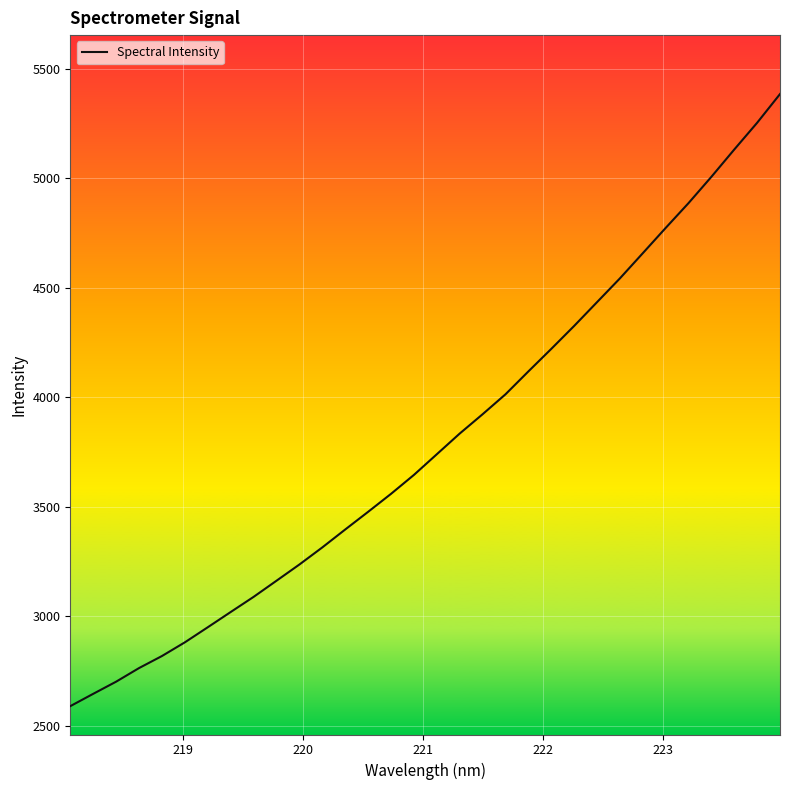

What is the difference between the maximum and minimum values?

2796.4